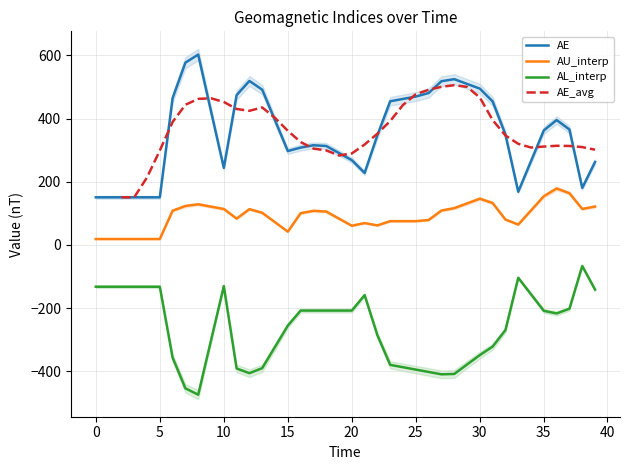

True or false: AL_interp and AE intersect in this chart.

False